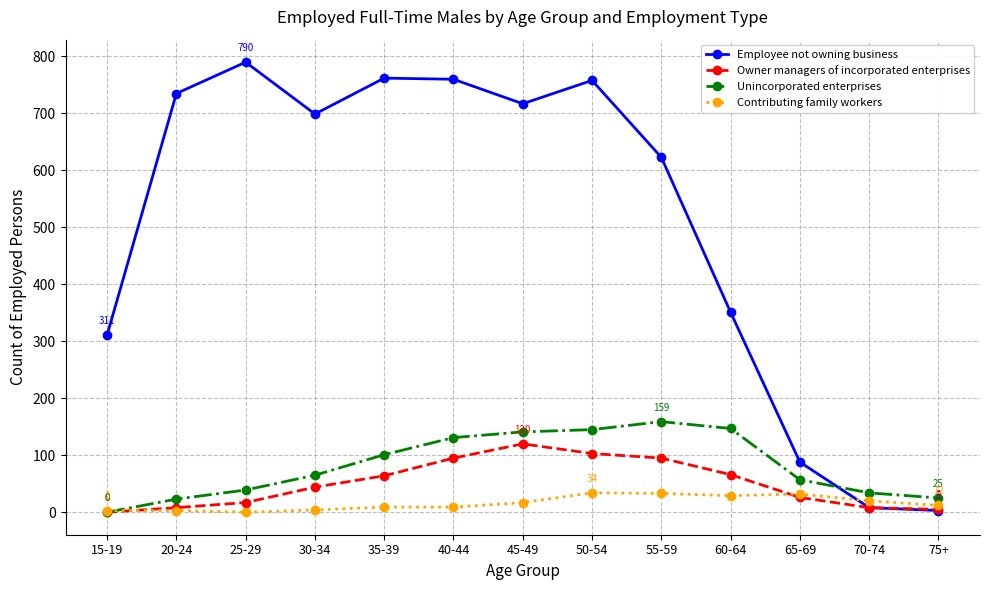

Which series has the widest spread of values?

Employee not owning business